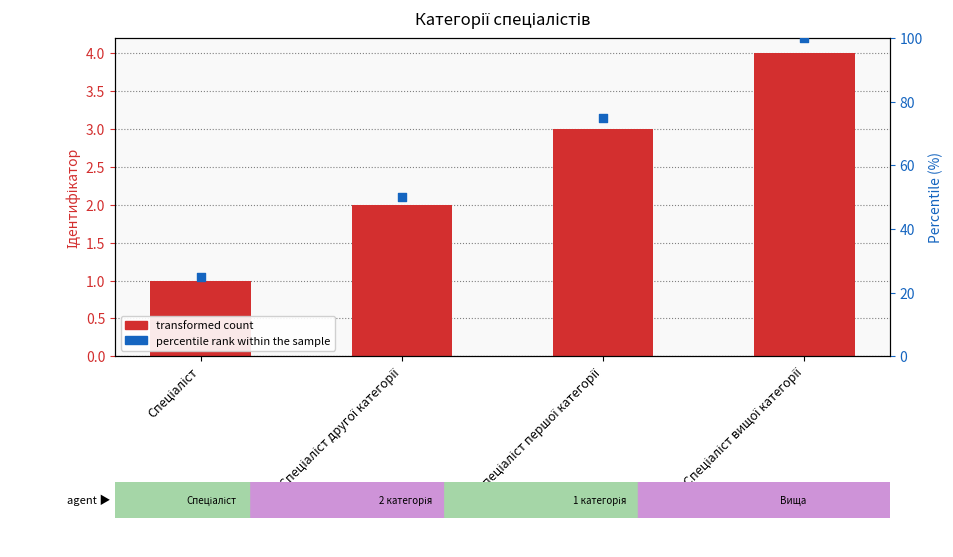

What is the change in value from Спеціаліст to Спеціаліст другої категорії?

+1